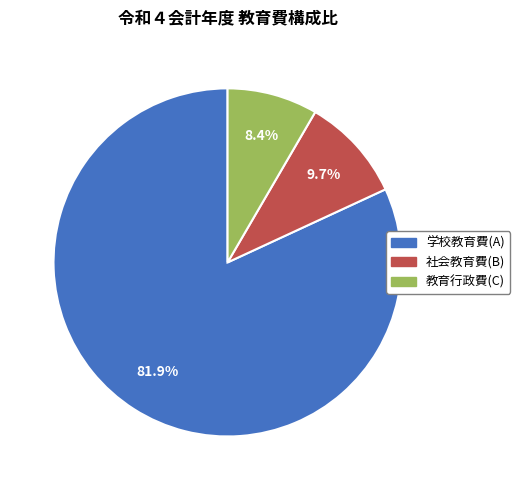

Is there any slice that represents more than half of the pie?

Yes